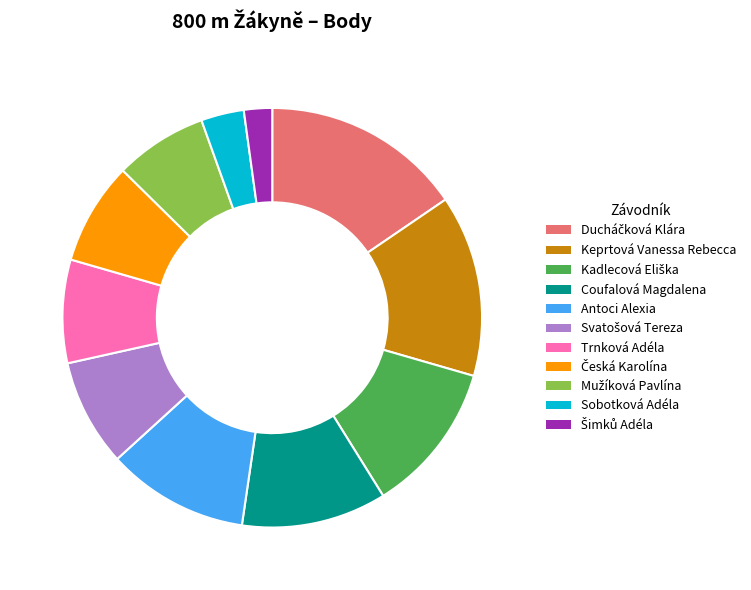

Does Coufalová Magdalena represent more than half of the total?

No